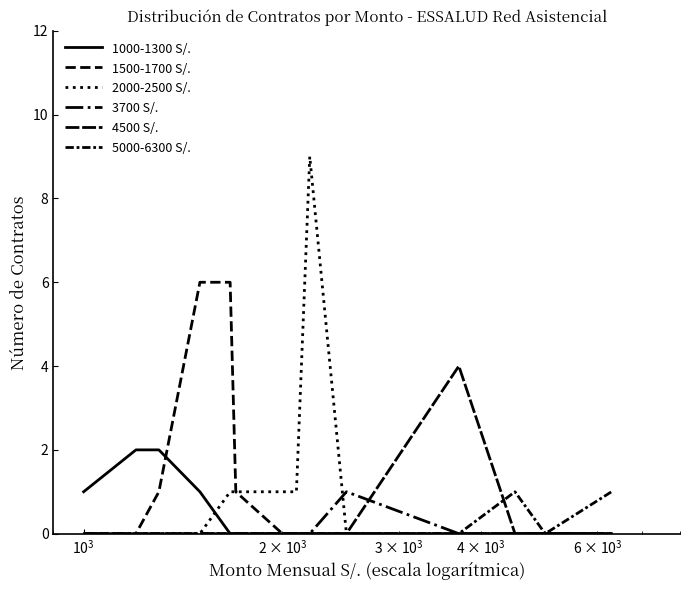

What is the difference between the maximum and second lowest values in the 2000-2500 S/. series?

9